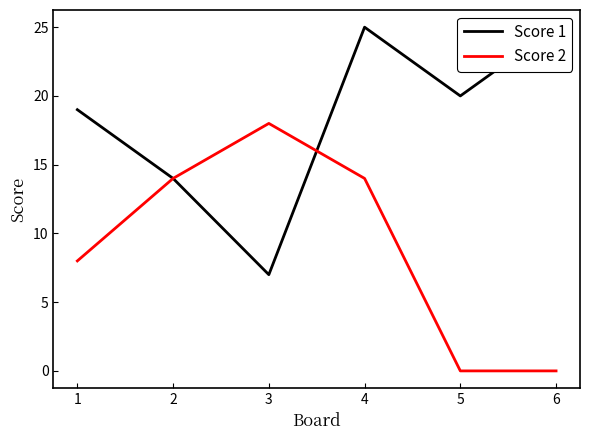

What is the difference between the second highest and minimum values in the Score 2 series?

14